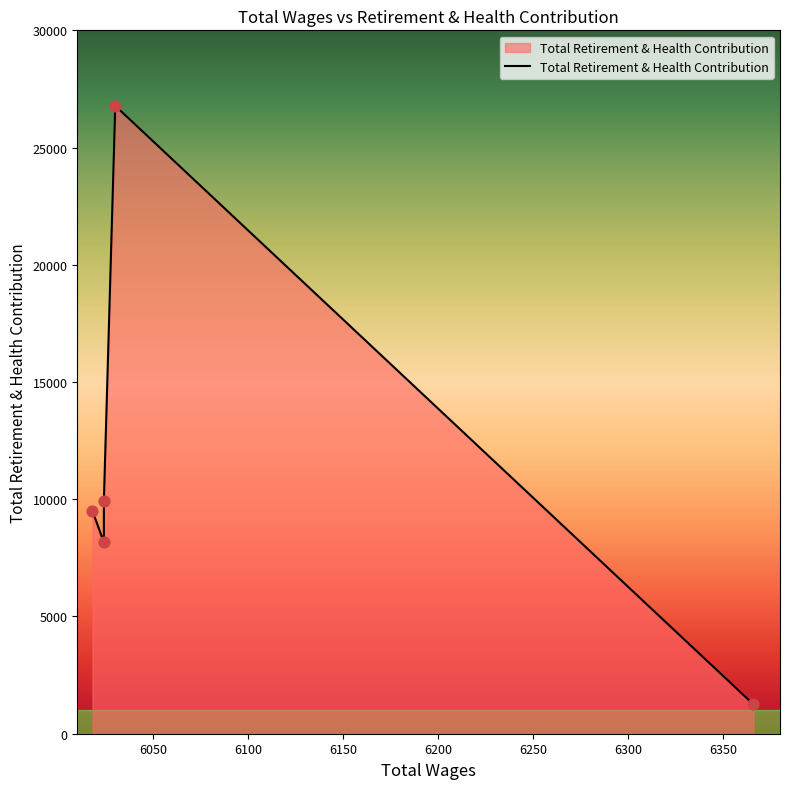

Which has a higher value, 6018.0 or 6366.0?

6018.0